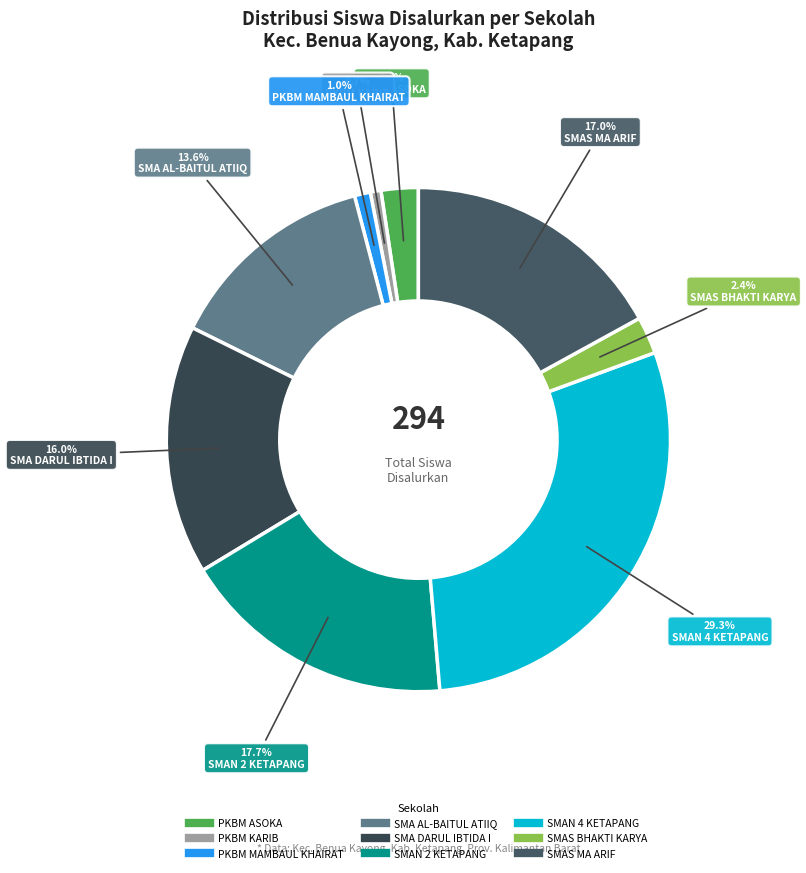

Which category has the biggest portion of the pie?

SMAN 4 KETAPANG